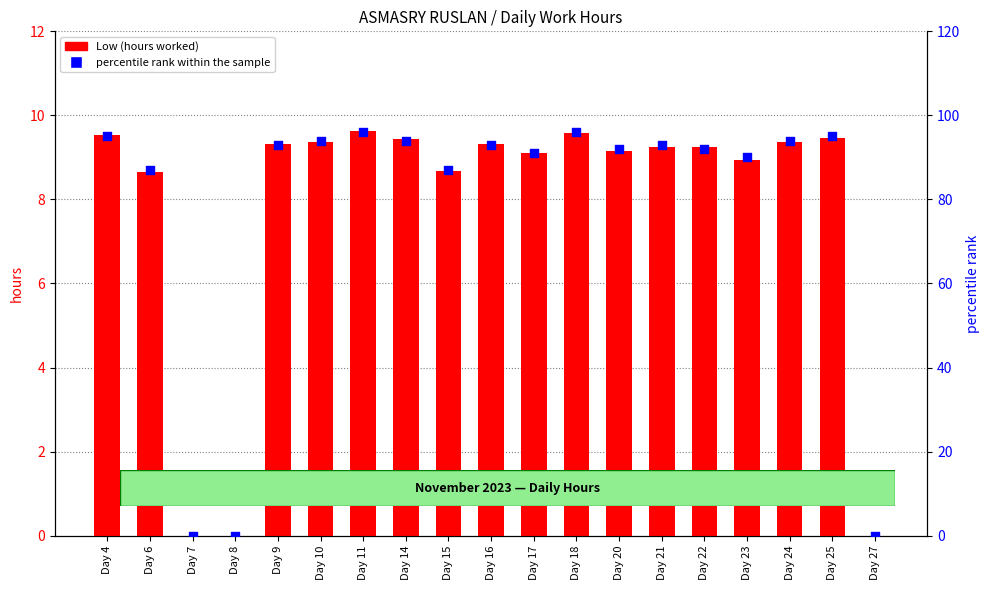

What are all the series names shown in the legend?

Low (hours worked), percentile rank within the sample